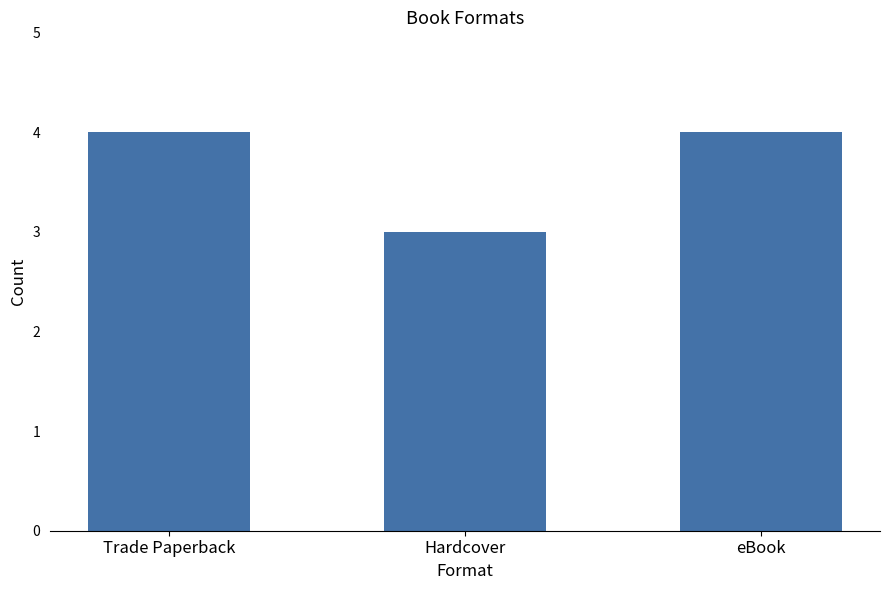

What is the average value?

4